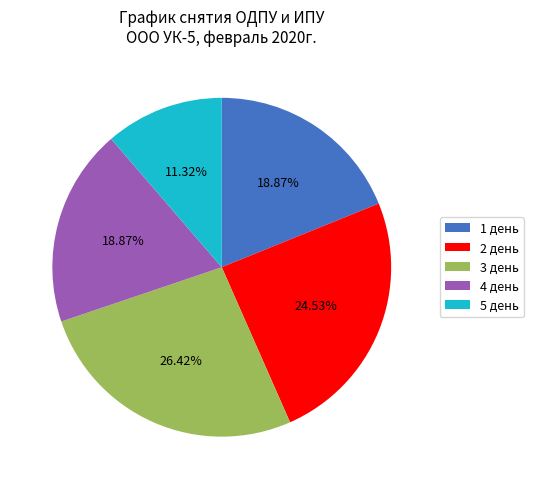

Do 5 день and 1 день together represent more than half of the pie?

No